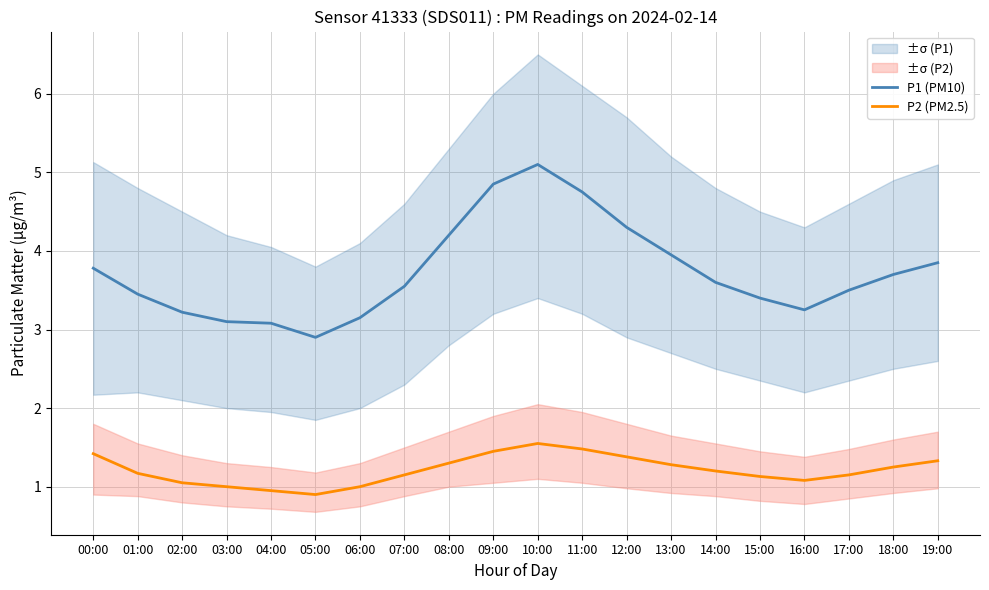

Reading left to right, list all the values displayed in this chart.

P1 (PM10): 00:00=3.8	01:00=3.5	02:00=3.2	03:00=3.1	04:00=3.1	05:00=2.9	06:00=3.1	07:00=3.5	08:00=4.2	09:00=4.8	10:00=5.1	11:00=4.8	12:00=4.3	13:00=4.0	14:00=3.6	15:00=3.4	16:00=3.2	17:00=3.5	18:00=3.7	19:00=3.9
P2 (PM2.5): 00:00=1.4	01:00=1.2	02:00=1.1	03:00=1.0	04:00=0.9	05:00=0.9	06:00=1.0	07:00=1.1	08:00=1.3	09:00=1.4	10:00=1.6	11:00=1.5	12:00=1.4	13:00=1.3	14:00=1.2	15:00=1.1	16:00=1.1	17:00=1.1	18:00=1.2	19:00=1.3